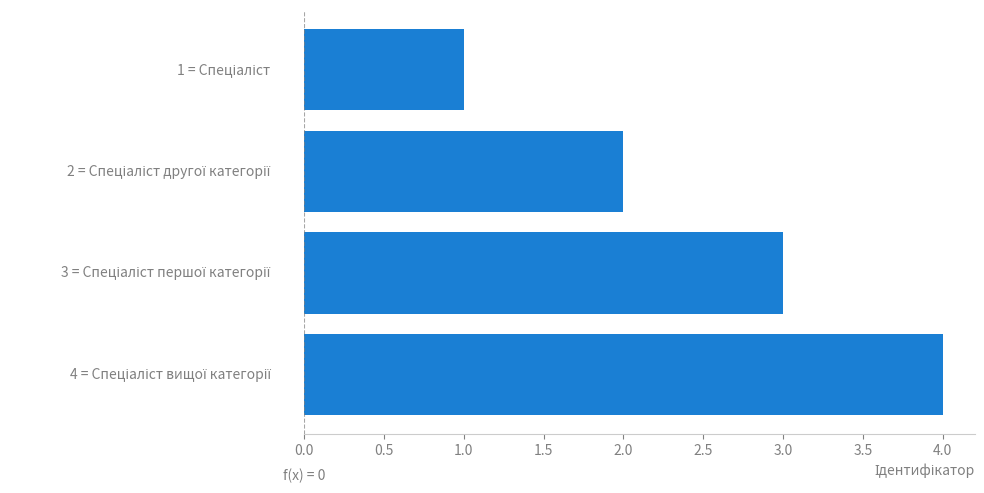

Are the bars horizontal?

Yes